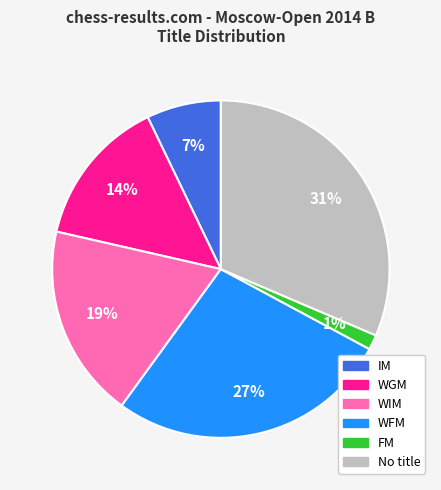

Is the sum of No title and WGM greater than half?

No